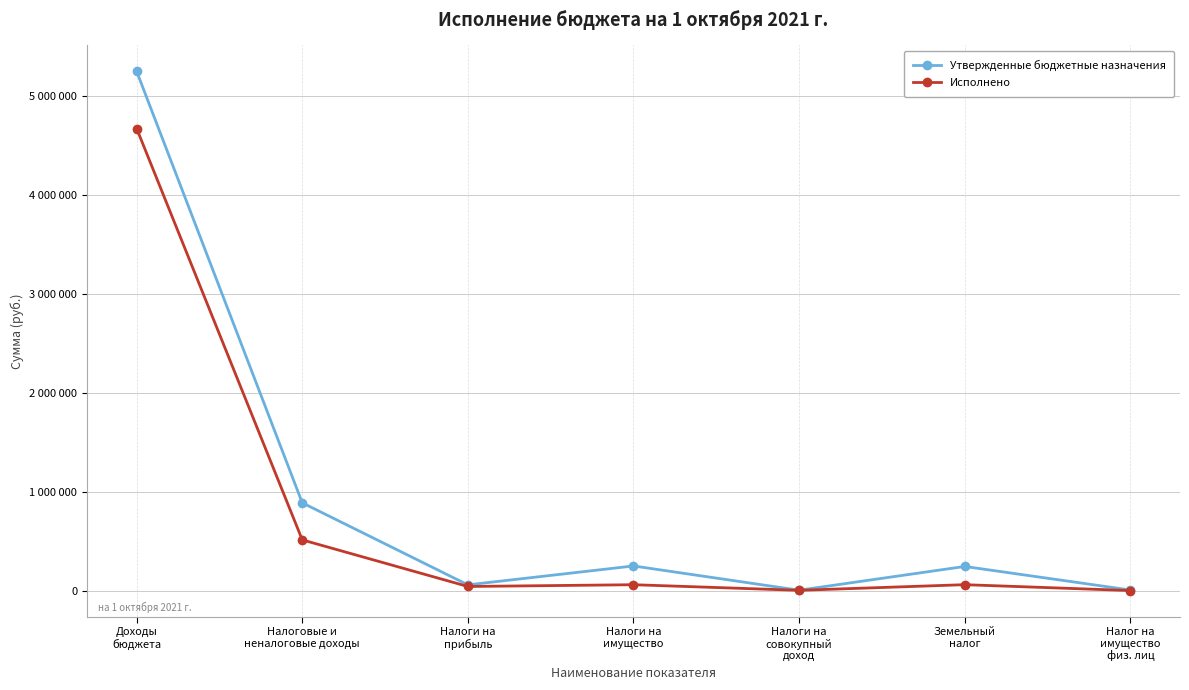

What are all the series names shown in the legend?

Утвержденные бюджетные назначения, Исполнено